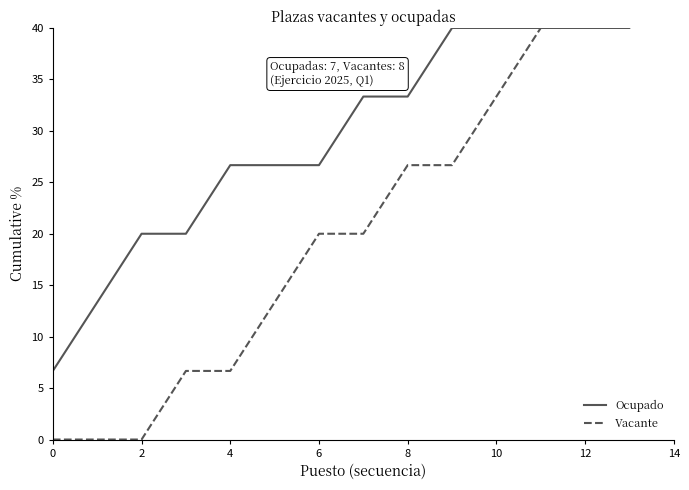

Rank the series by their maximum value, from lowest to highest.

Ocupado, Vacante